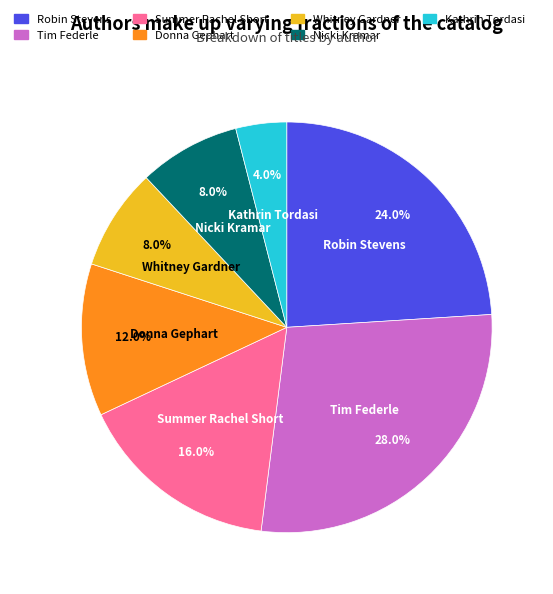

Which has a higher value, Donna Gephart or Summer Rachel Short?

Summer Rachel Short